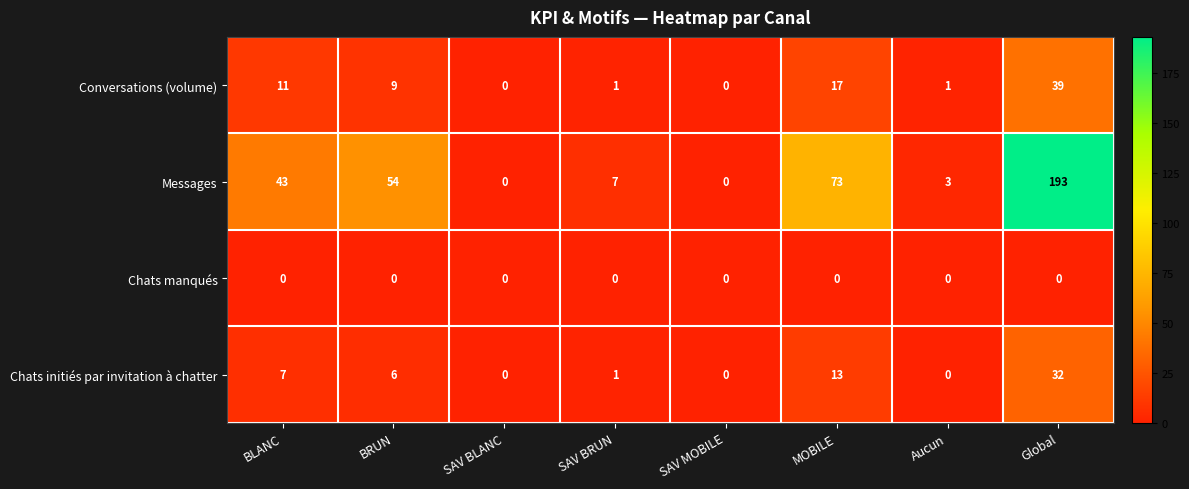

Which series has the largest total across all categories?

Messages